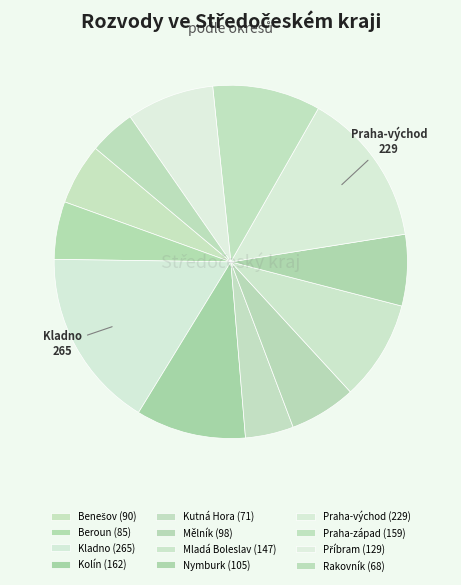

Is it true that Kolín is 19% of the pie?

False